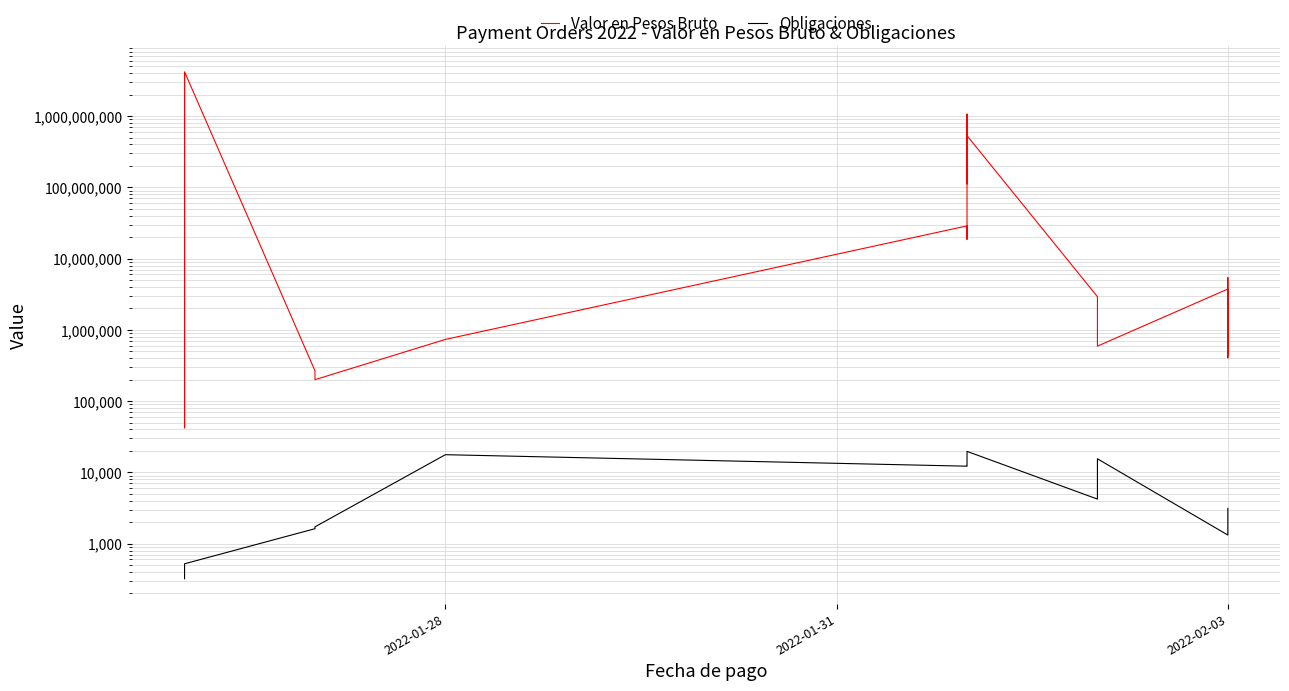

Count the number of categories in the chart.

35